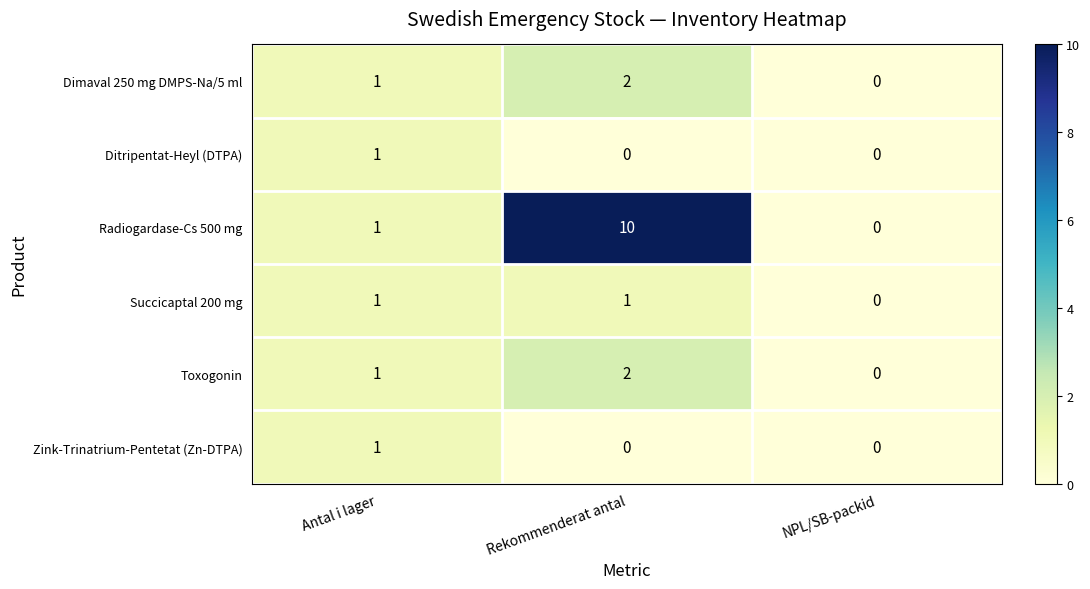

Count the Radiogardase-Cs 500 mg values in the range 0 to 10.

3